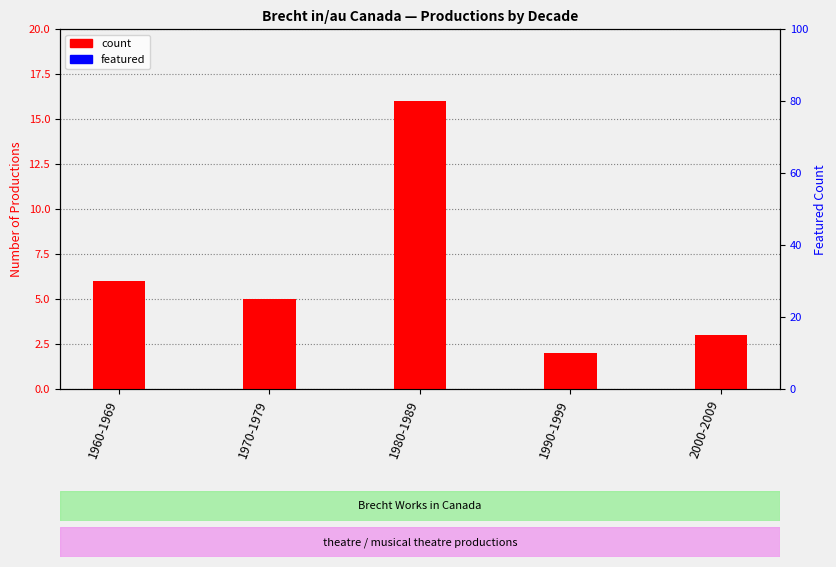

Are the bars horizontal?

No